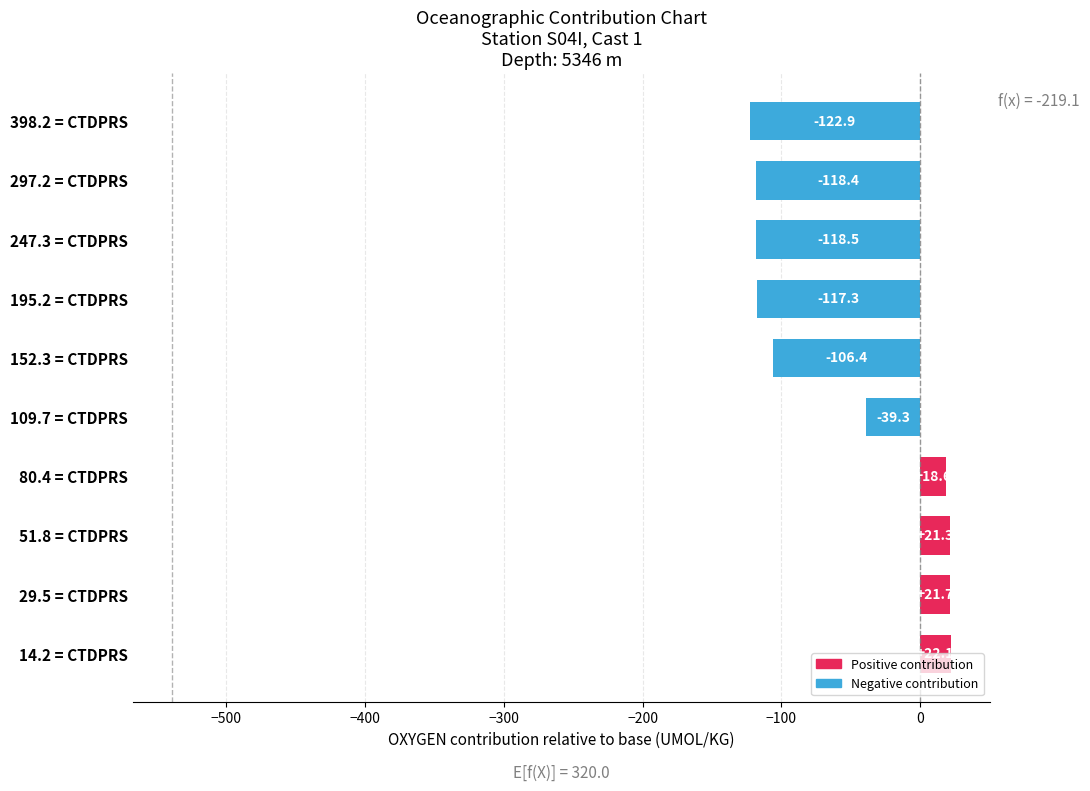

Between 247.3 = CTDPRS and 29.5 = CTDPRS, which is larger?

29.5 = CTDPRS